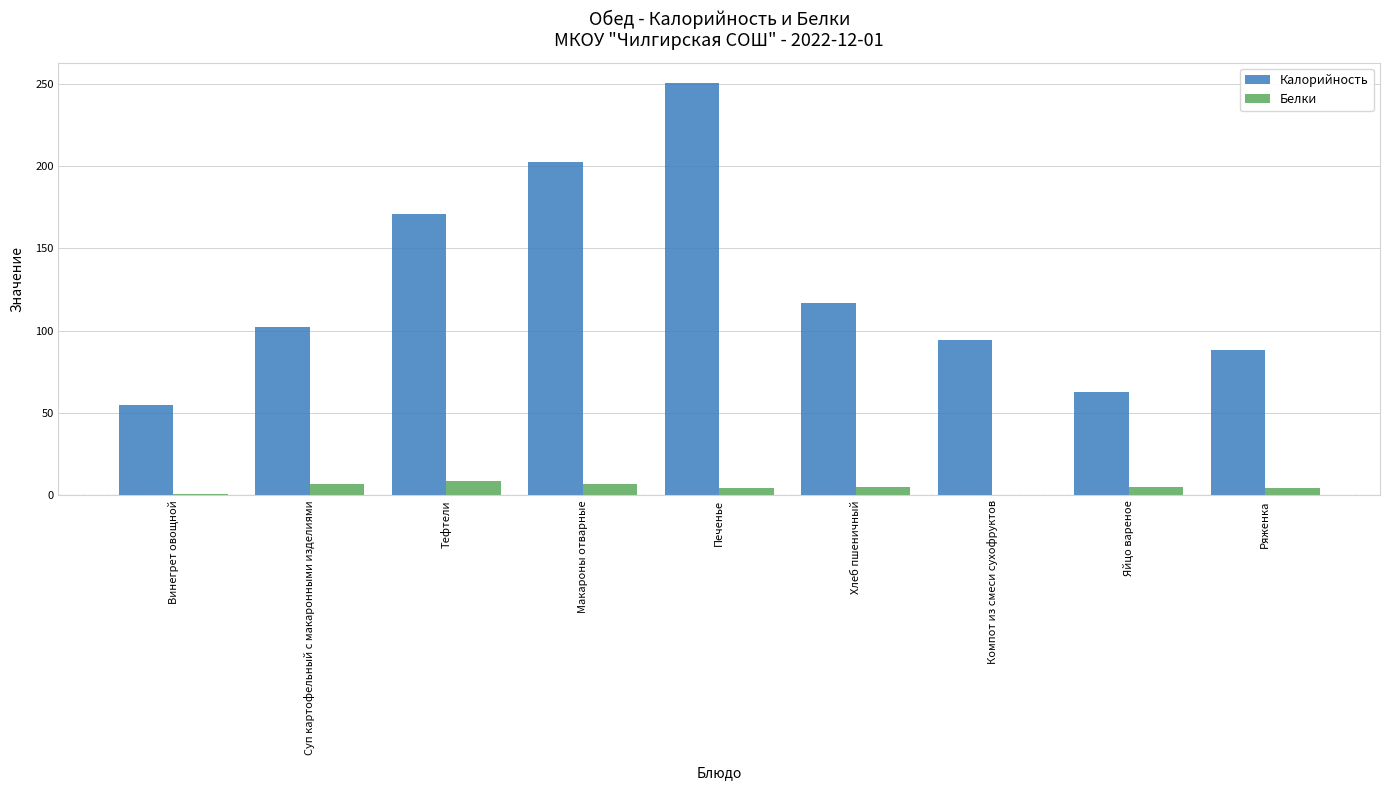

Between Макароны отварные and Хлеб пшеничный, which series saw the biggest shift?

Калорийность